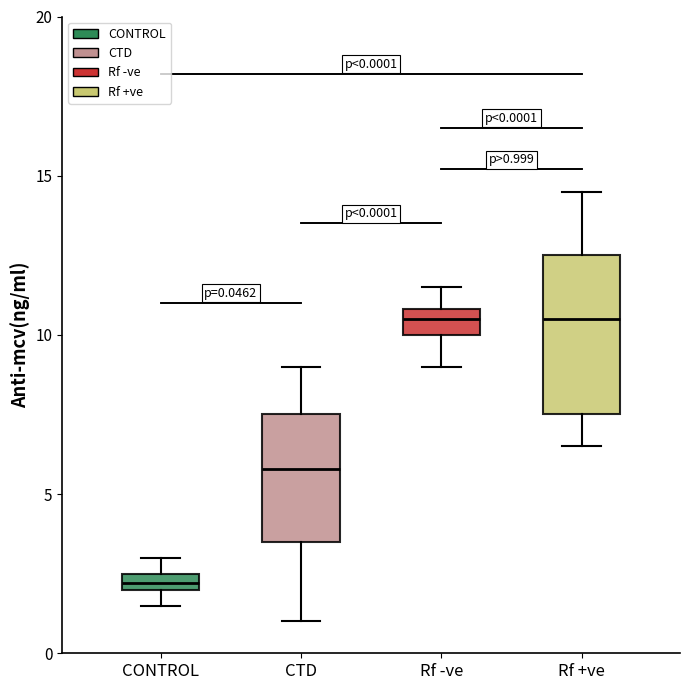

Comparing the boxes themselves (not the whiskers), which one is the tallest?

Rf +ve